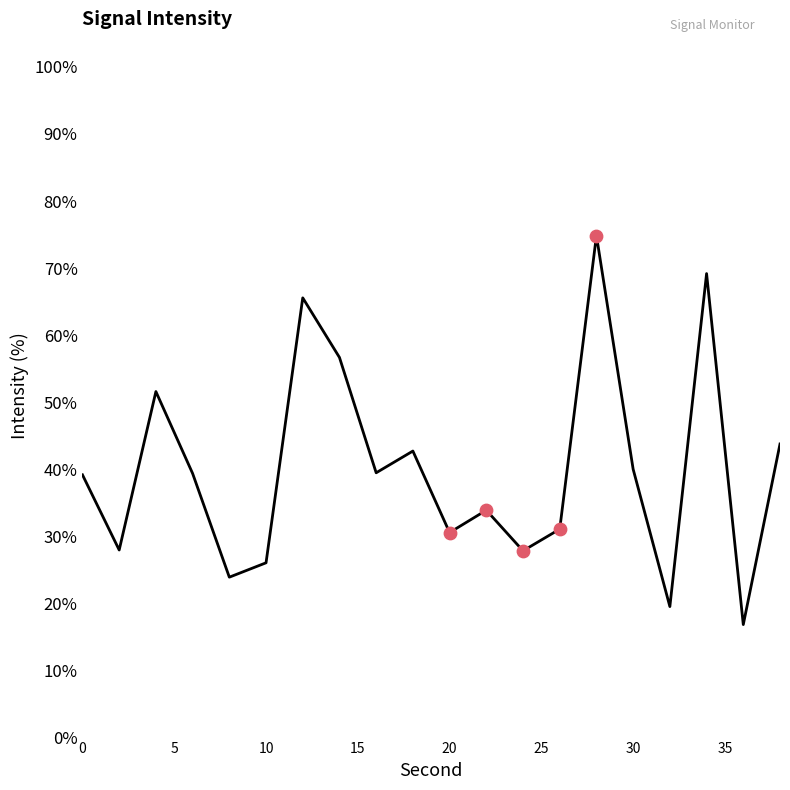

What is the difference between the maximum and minimum values?

58.0